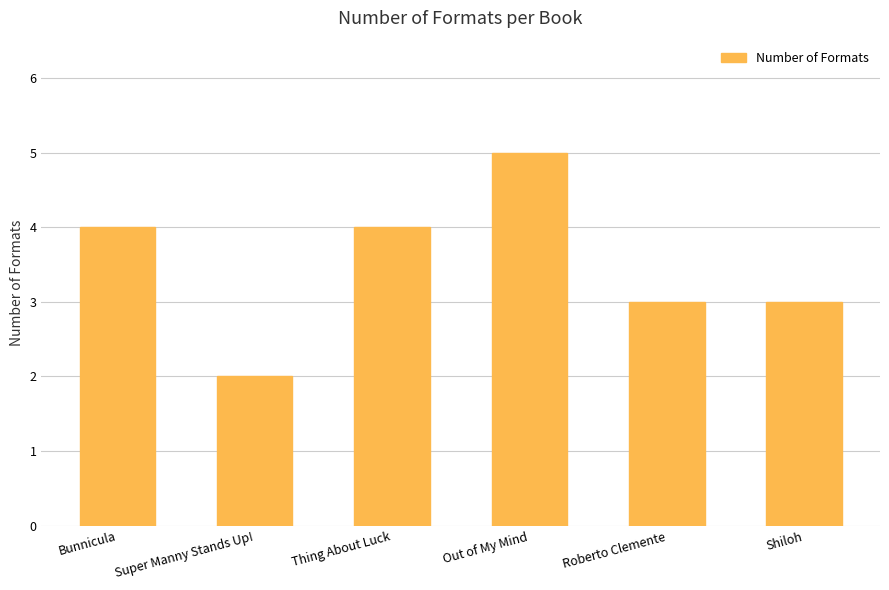

Reading left to right, list all the values displayed in this chart.

Bunnicula=4	Super Manny Stands Up!=2	Thing About Luck=4	Out of My Mind=5	Roberto Clemente=3	Shiloh=3